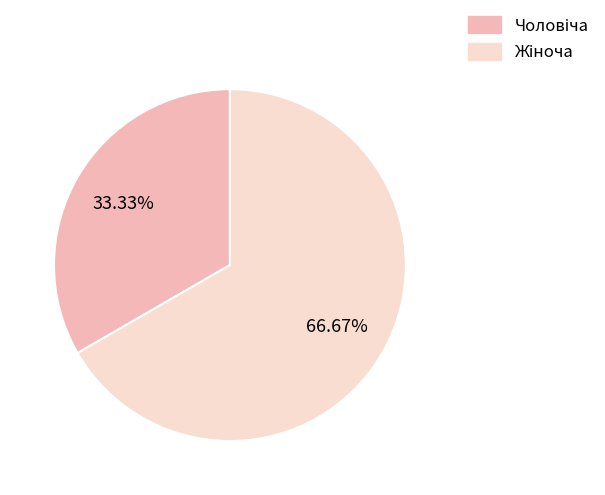

Is there any slice that represents more than half of the pie?

Yes